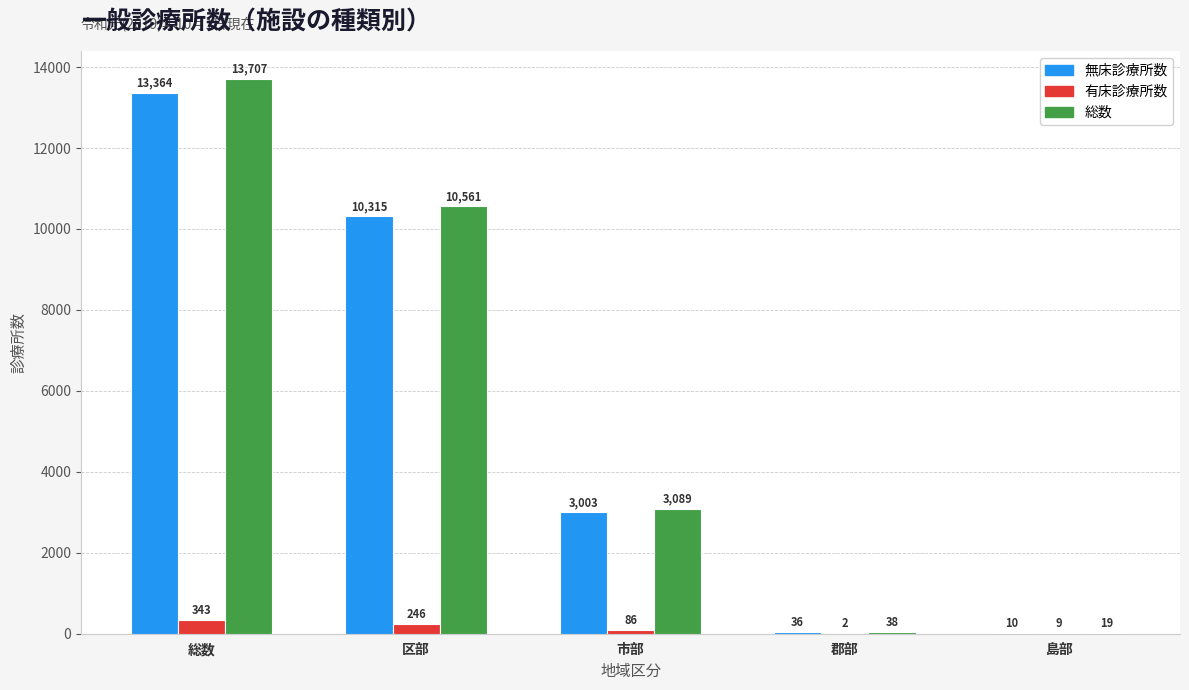

Reading right to left, list all the values displayed in this chart.

無床診療所数: 10	36	3003	10315	13364
有床診療所数: 9	2	86	246	343
総数: 19	38	3089	10561	13707